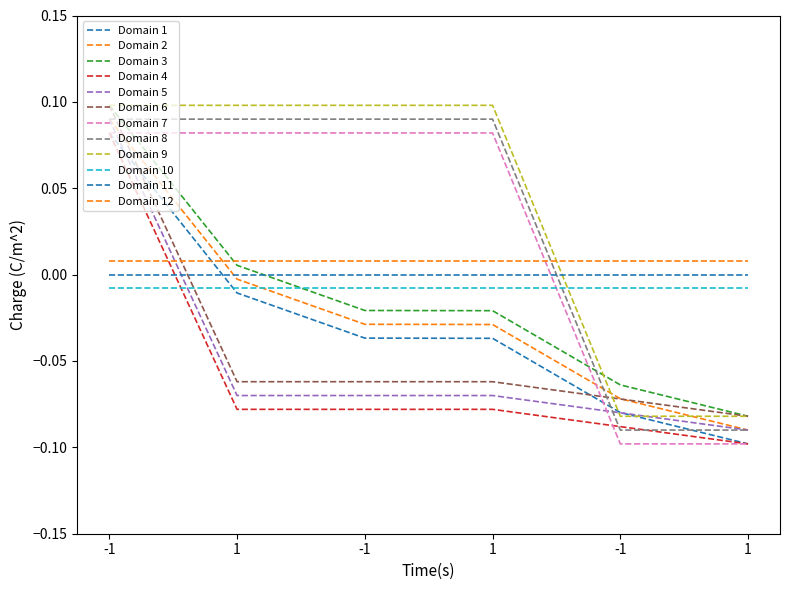

Is this an area chart (filled region under the line)?

No